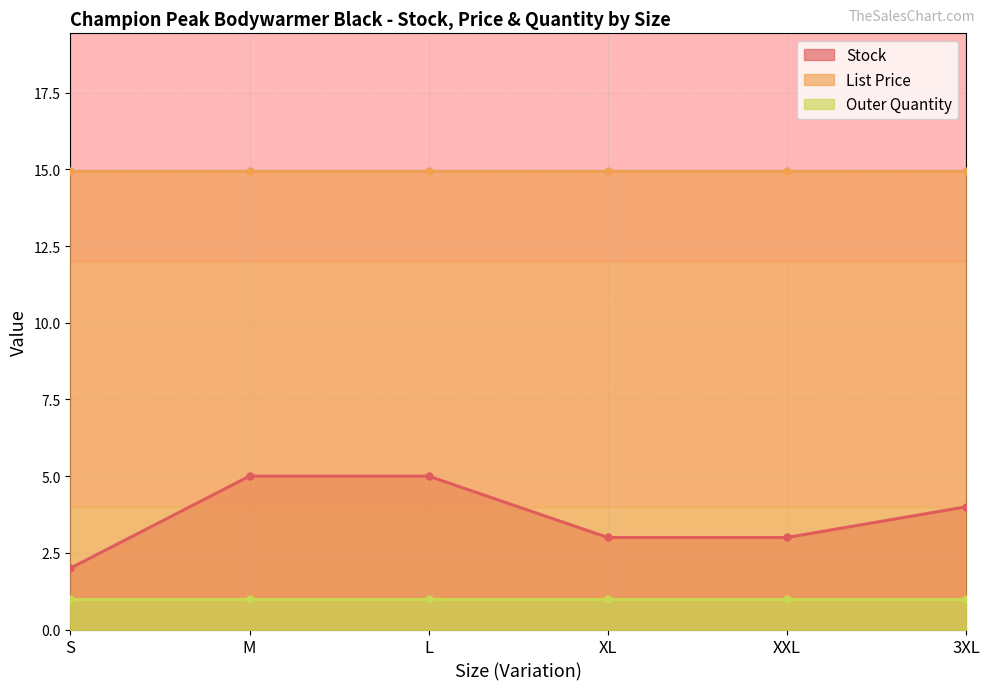

What is the label of the 3rd point from the left?

L